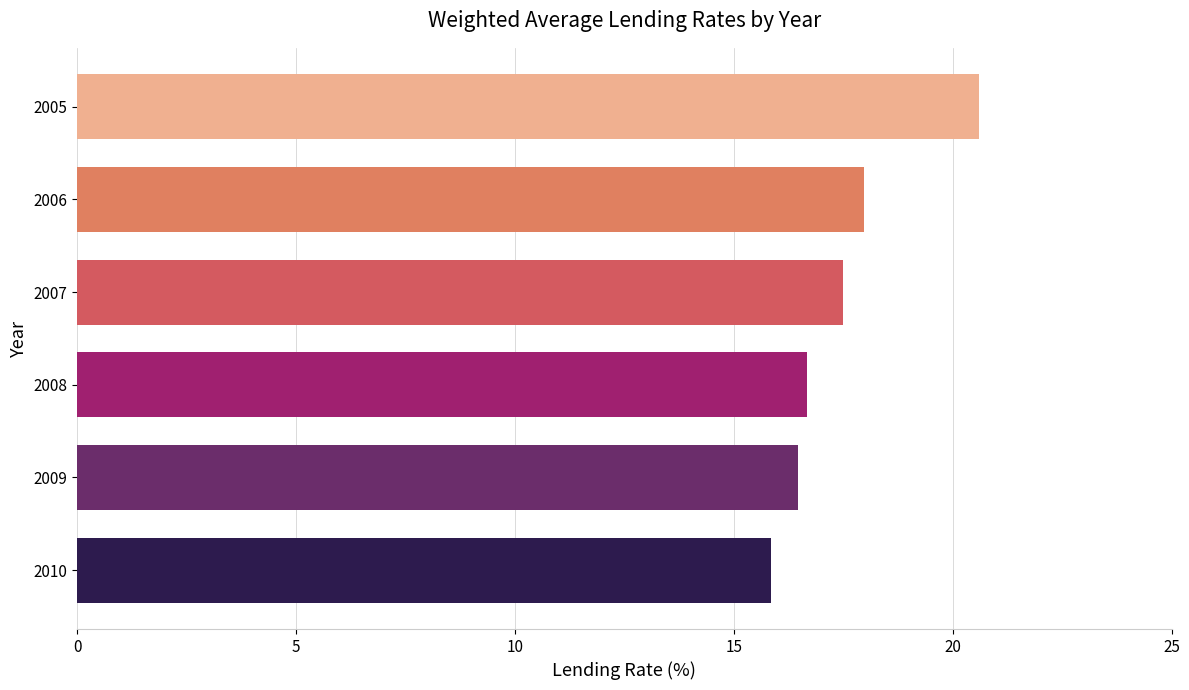

Between 2007 and 2008, which is larger?

2007